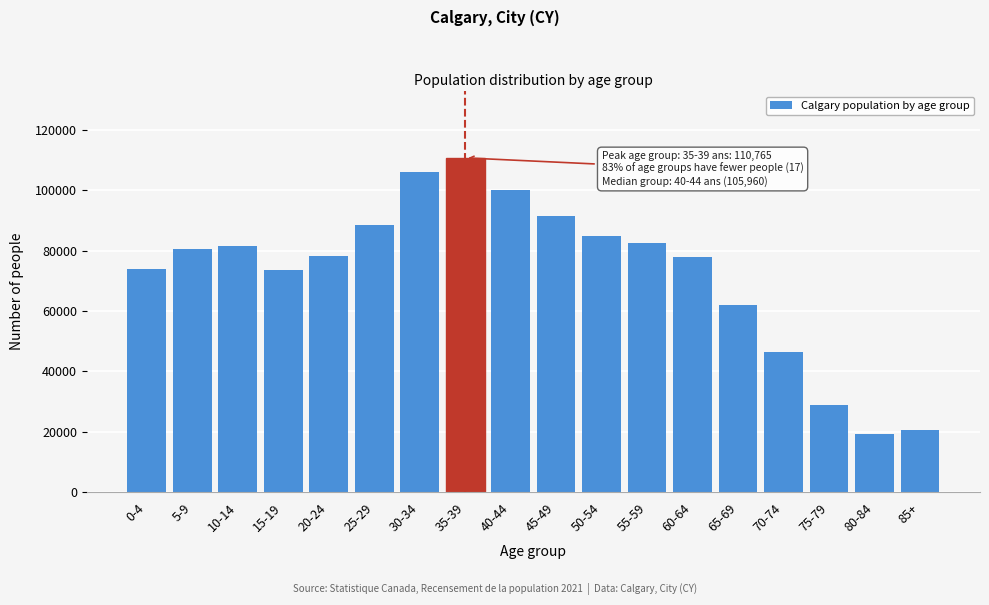

Is it true that the value at 40-44 is 100080?

True